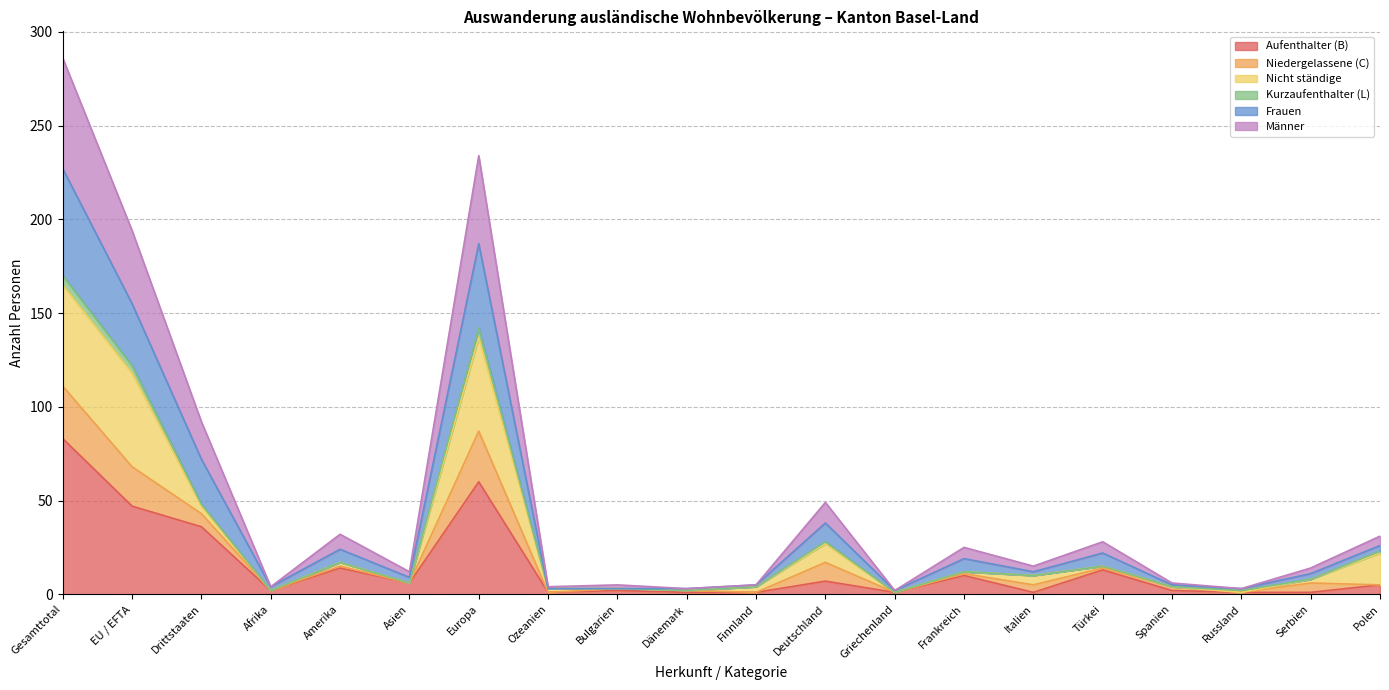

At which category is the sum across all series the highest?

Gesamttotal